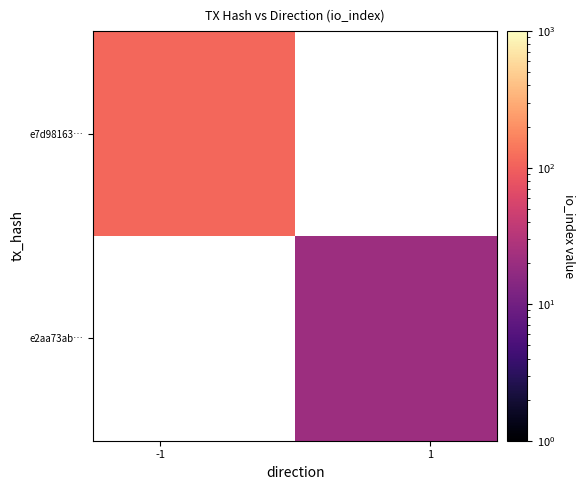

At how many categories does at least one series exceed 101?

1